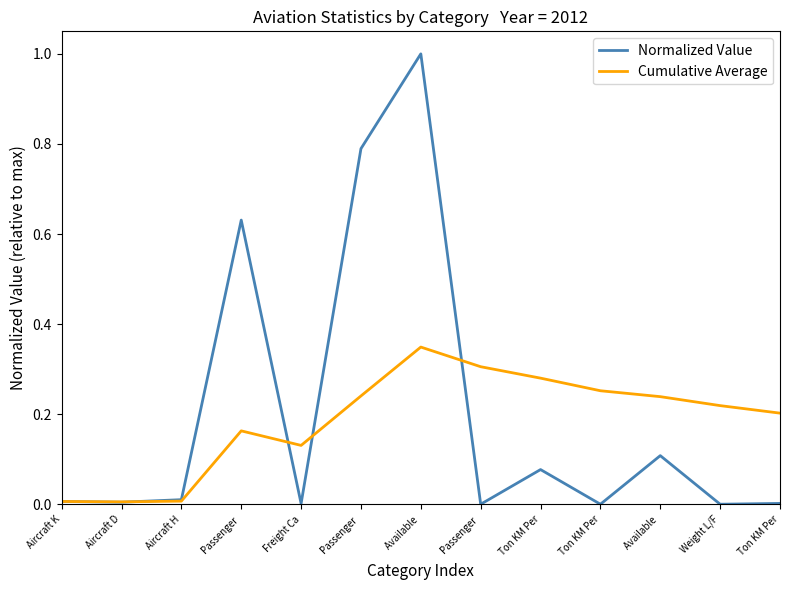

Does the chart have visible grid lines?

No